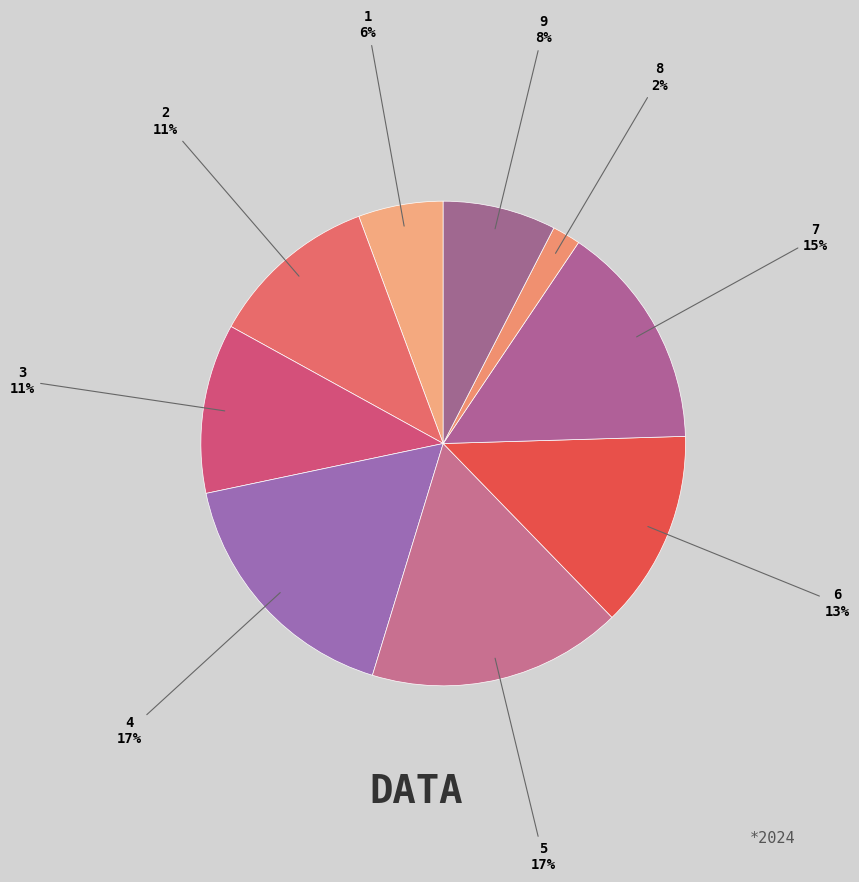

Is the sum of 5 and 9 greater than half?

No